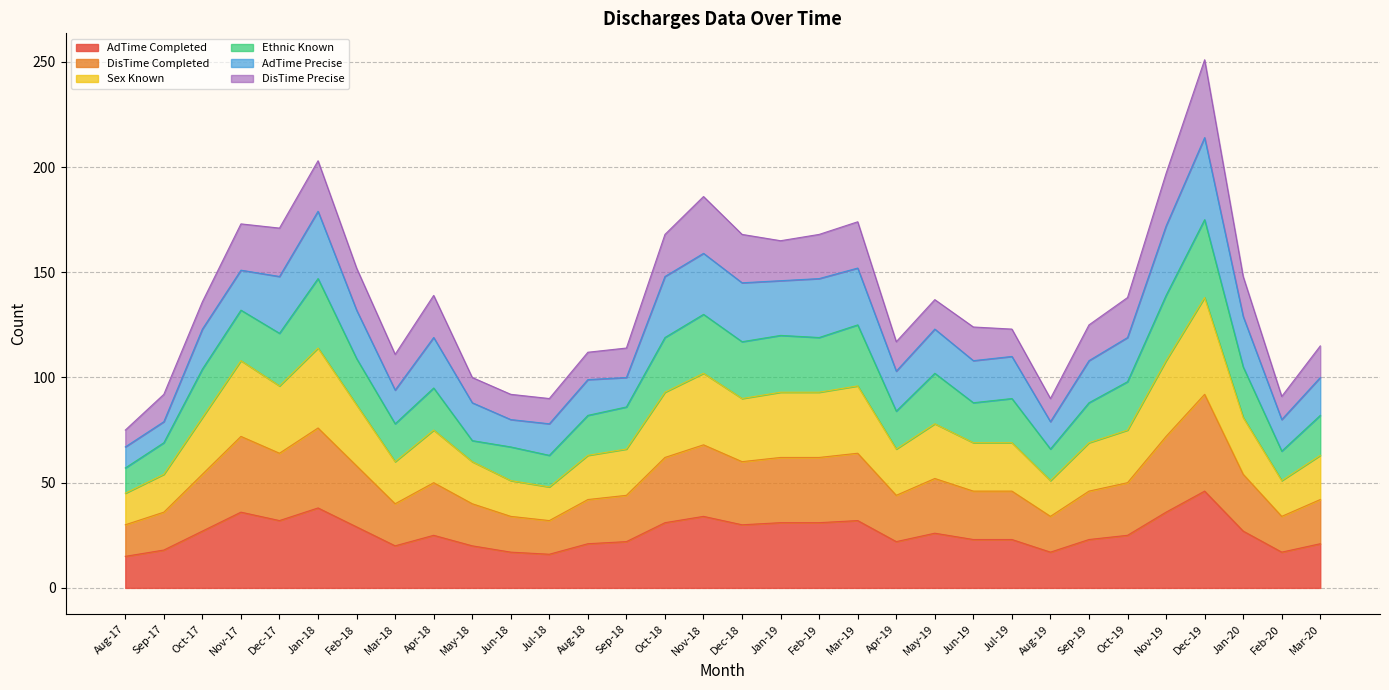

Between Nov-17 and Jun-18, which series saw the biggest shift?

Sex Known